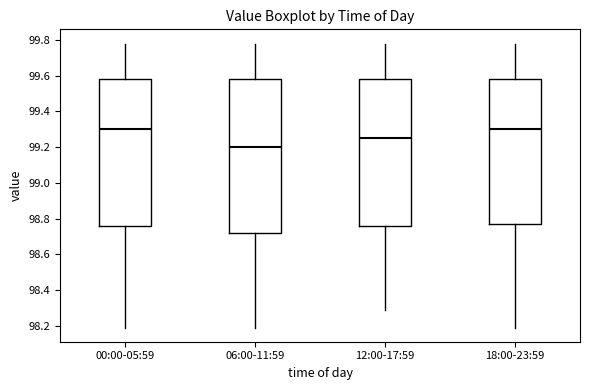

Reading left to right, transcribe this box plot: for each box, give where its median line is, the range the box spans, and where its two whiskers end, as read against the y-axis. The values are not printed on the chart, so give them approximately, as read against the axis.

00:00-05:59: median 99.30, box 98.76 to 99.58, whiskers 98.20 to 99.78
06:00-11:59: median 99.20, box 98.72 to 99.58, whiskers 98.20 to 99.78
12:00-17:59: median 99.26, box 98.76 to 99.58, whiskers 98.30 to 99.78
18:00-23:59: median 99.30, box 98.78 to 99.58, whiskers 98.20 to 99.78